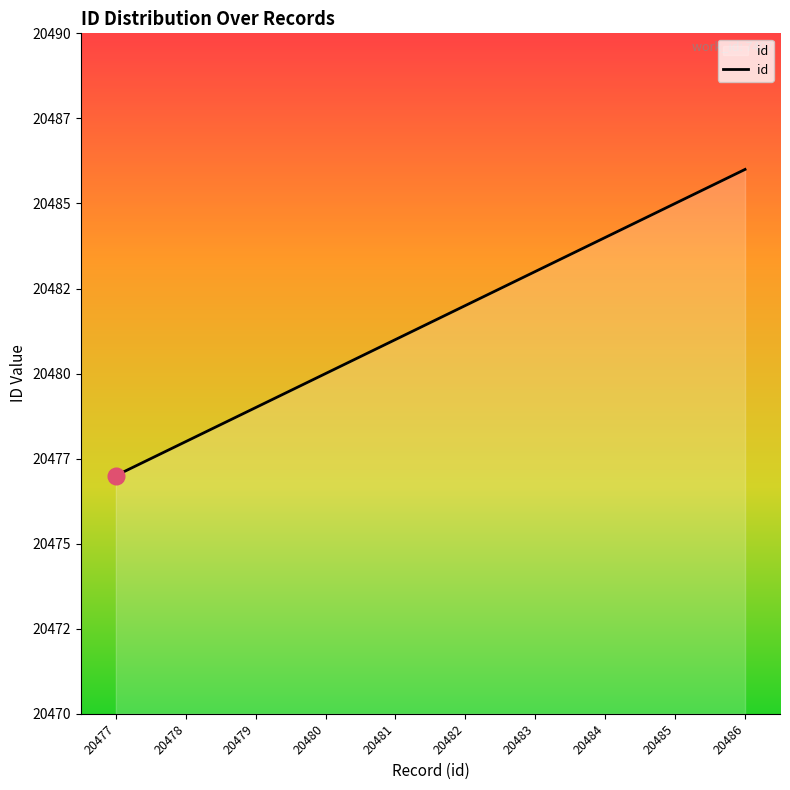

Which label corresponds to the smallest value in the chart?

20477